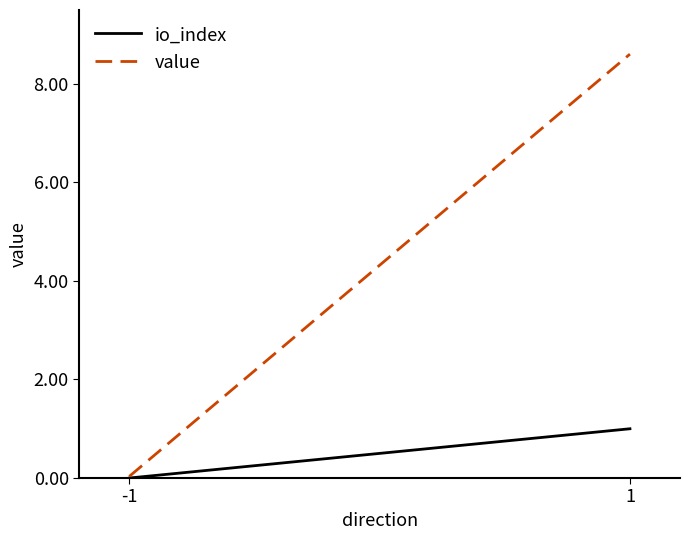

Rank the categories by io_index value from lowest to highest.

-1, 1